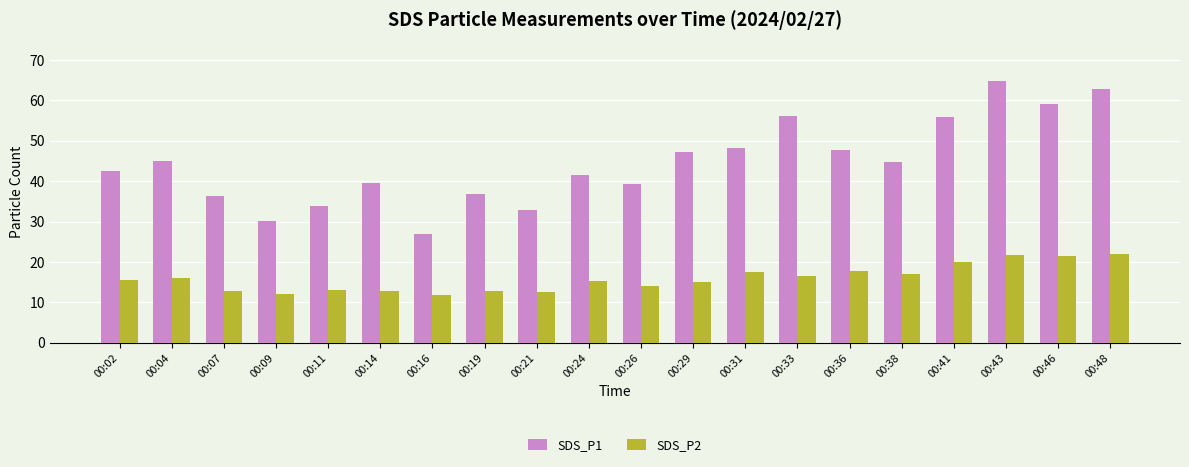

What is the greatest value displayed?

64.7